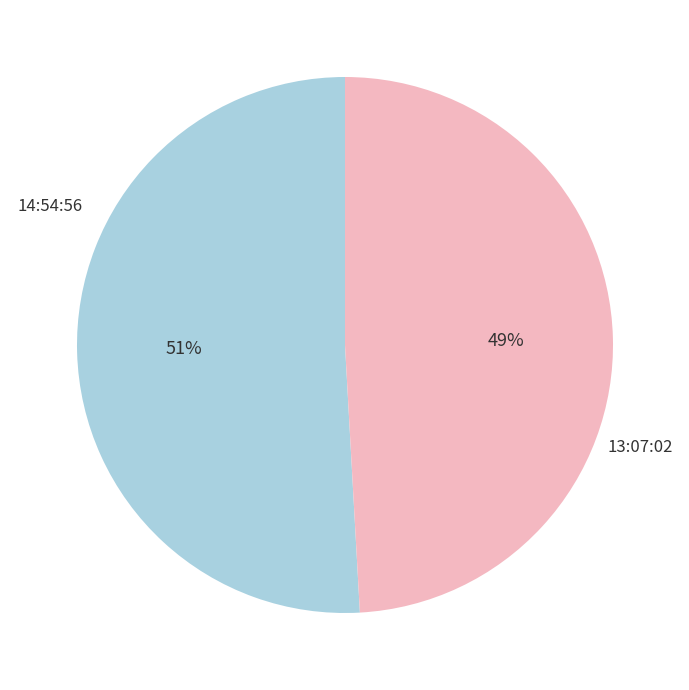

Count the number of slices in the pie.

2